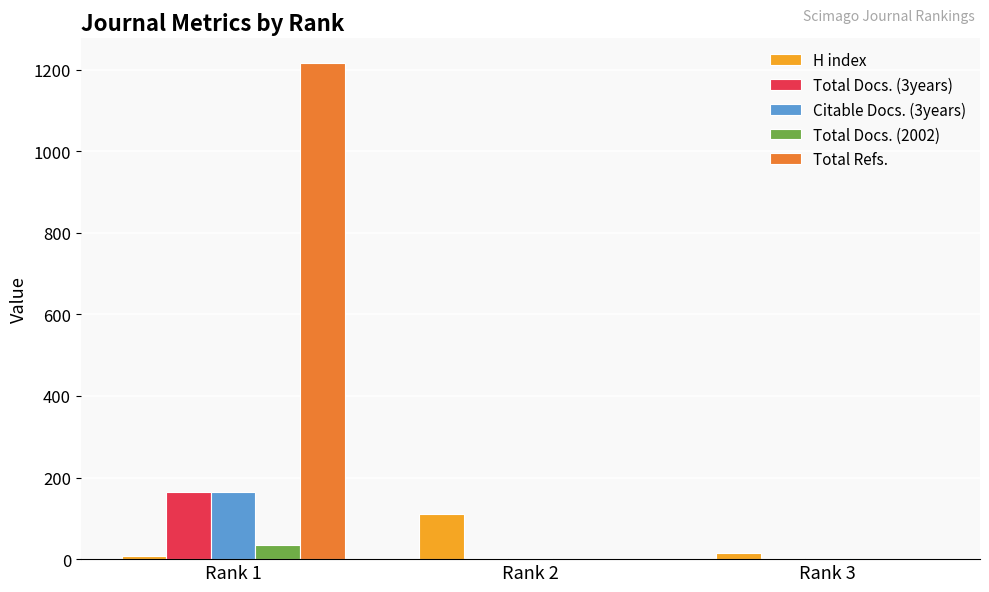

Between Rank 2 and Rank 3, which series saw the biggest shift?

H index